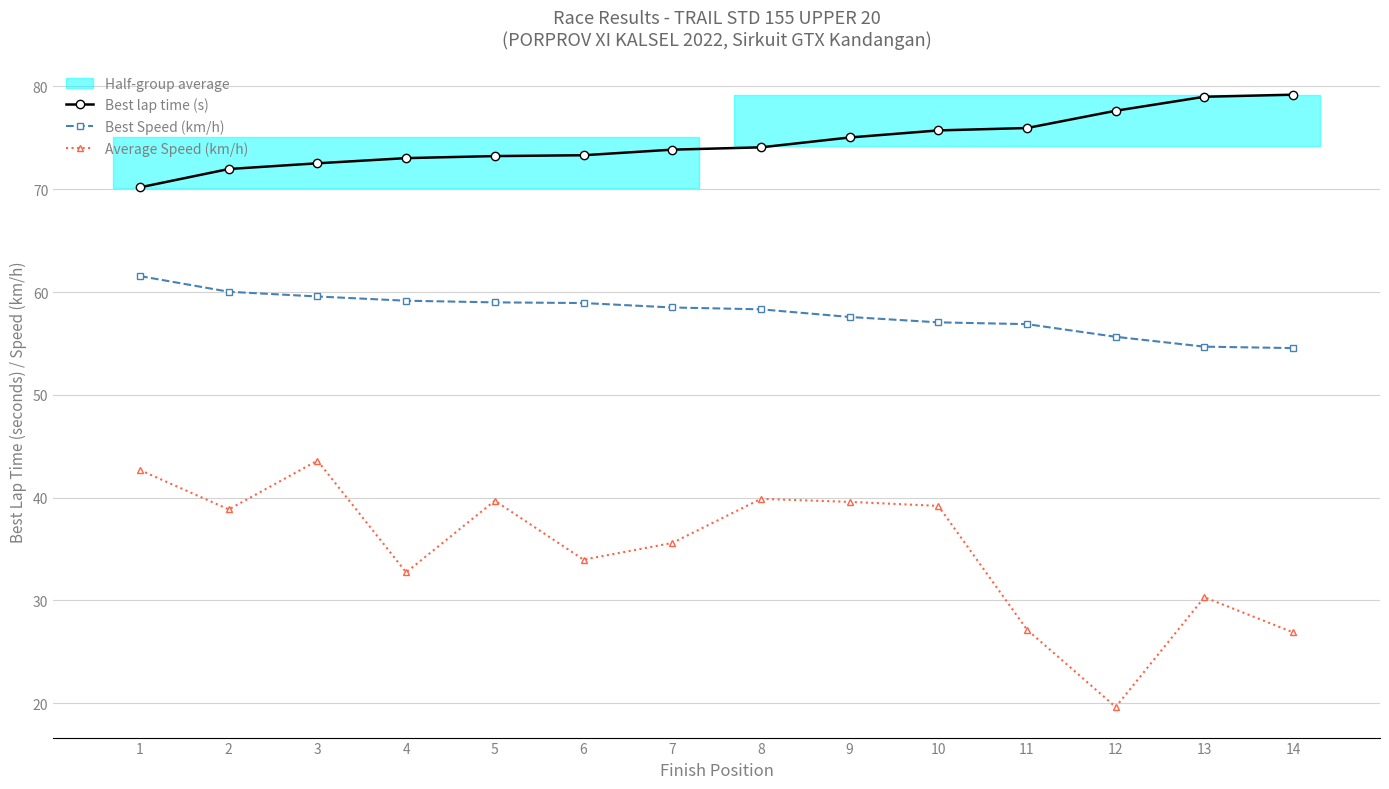

True or false: Average Speed (km/h) and Best Speed (km/h) intersect in this chart.

False